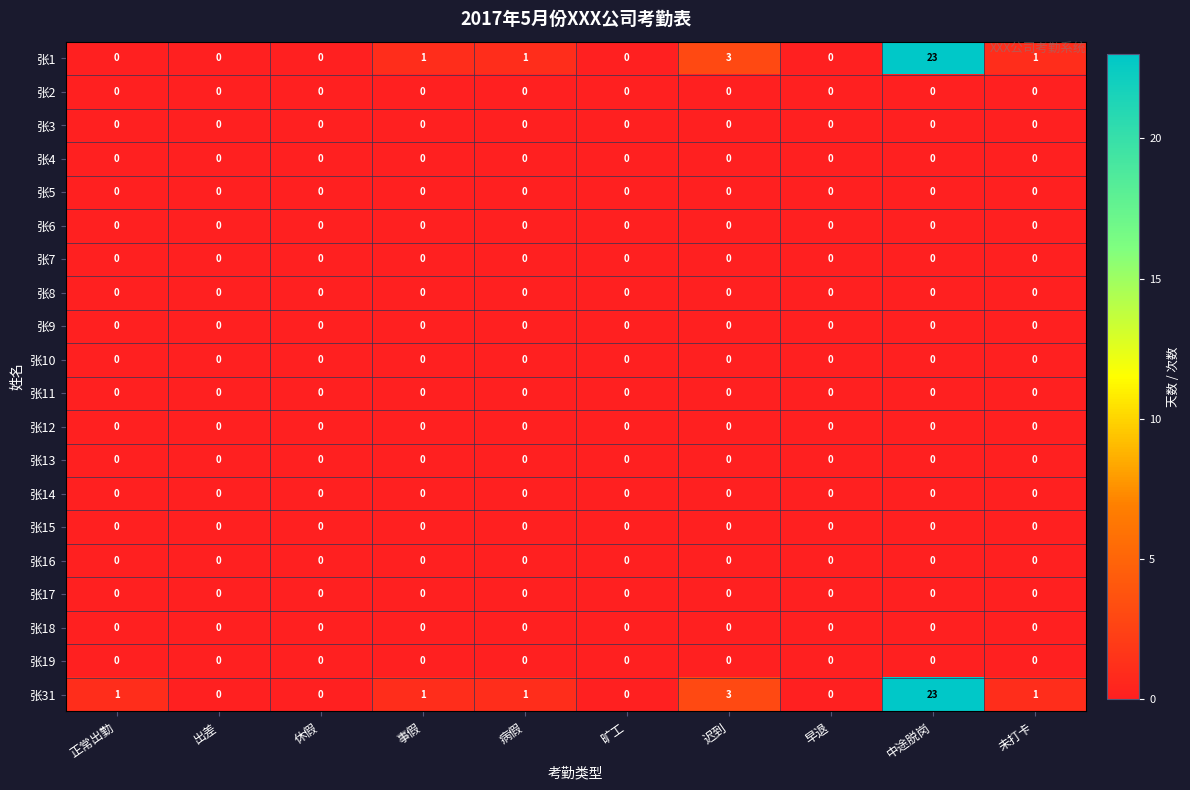

Which series has the largest total across all categories?

张31